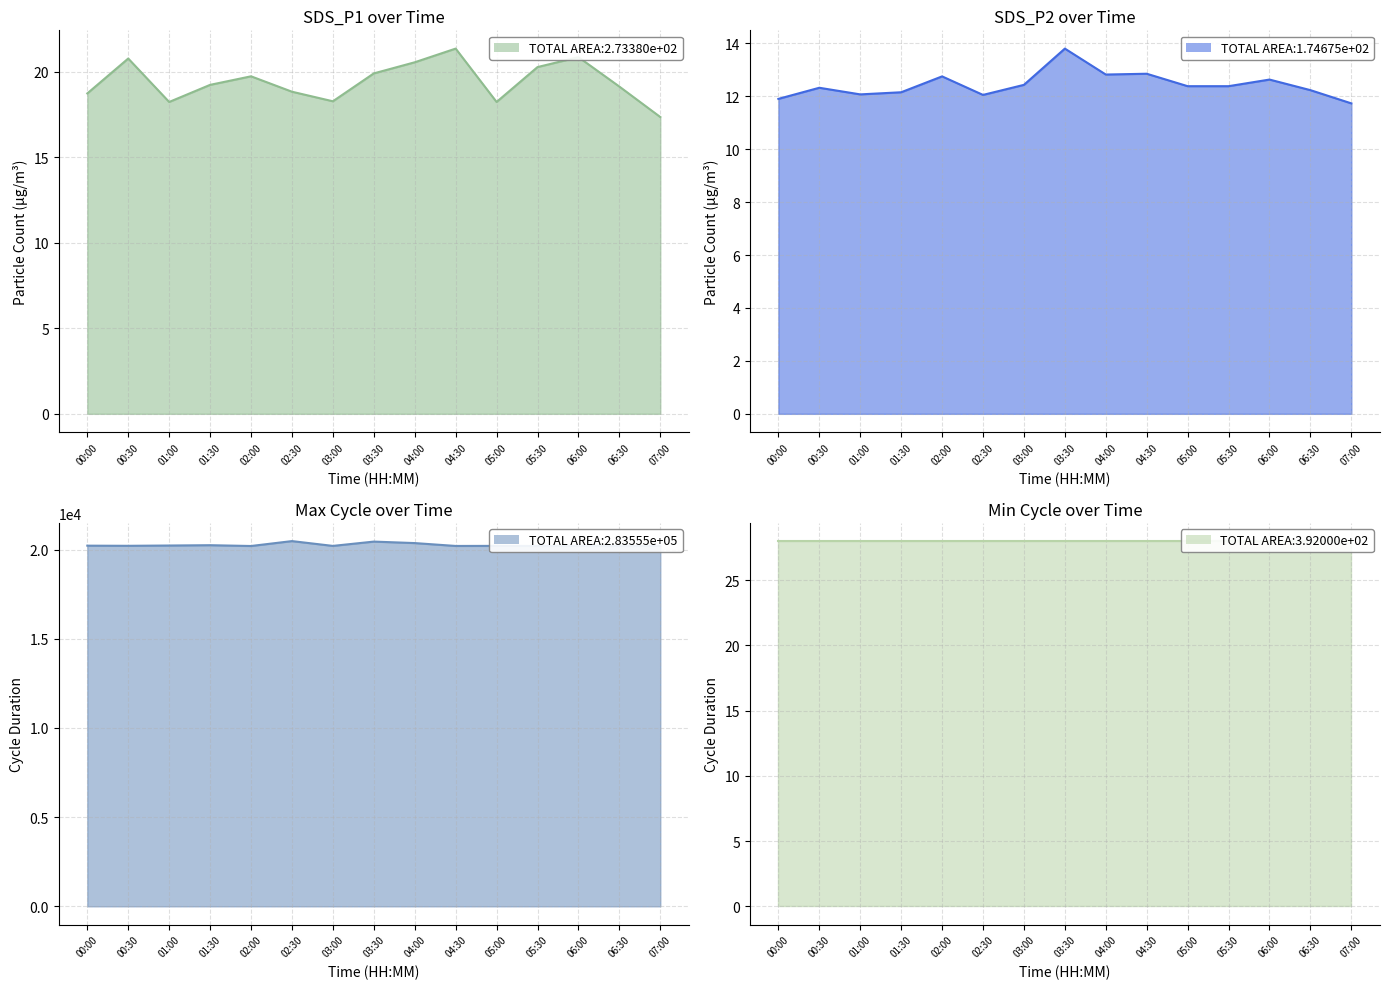

How many lines are shown in the chart?

4